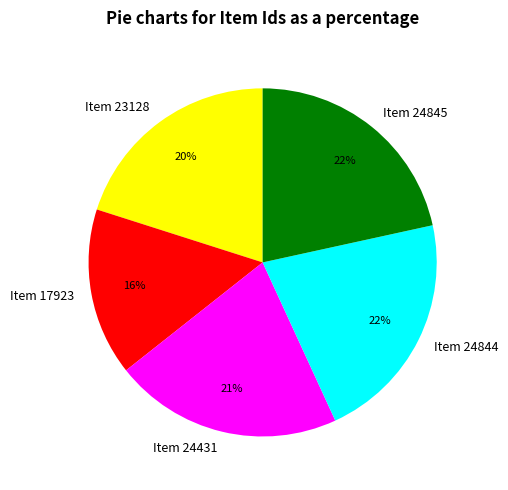

Which category has the smallest portion of the pie?

Item 17923